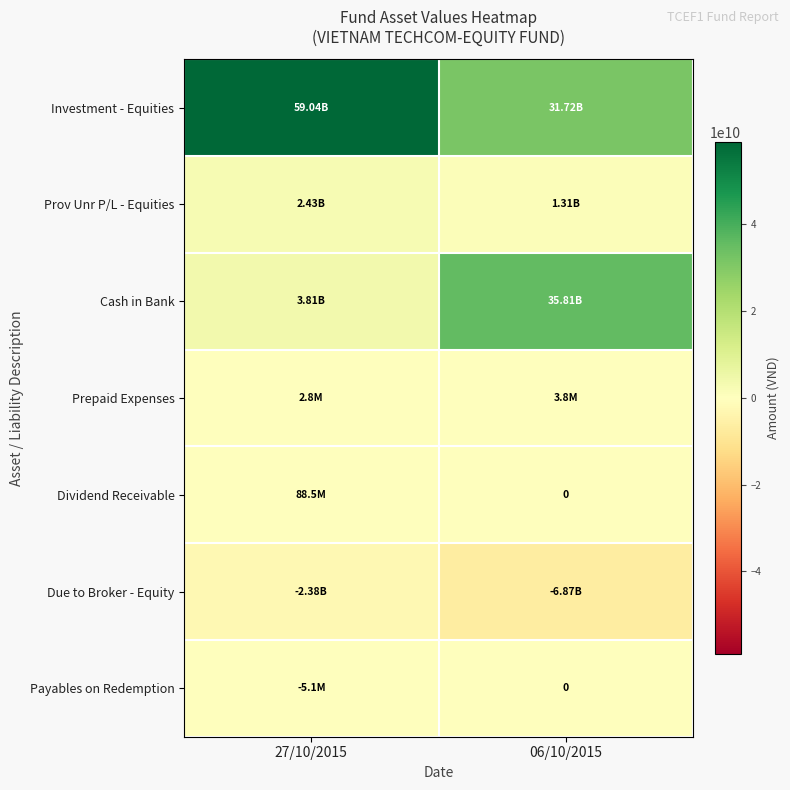

The Prov Unr P/L - Equities series shows 1313062000 at 06/10/2015. True or false?

True